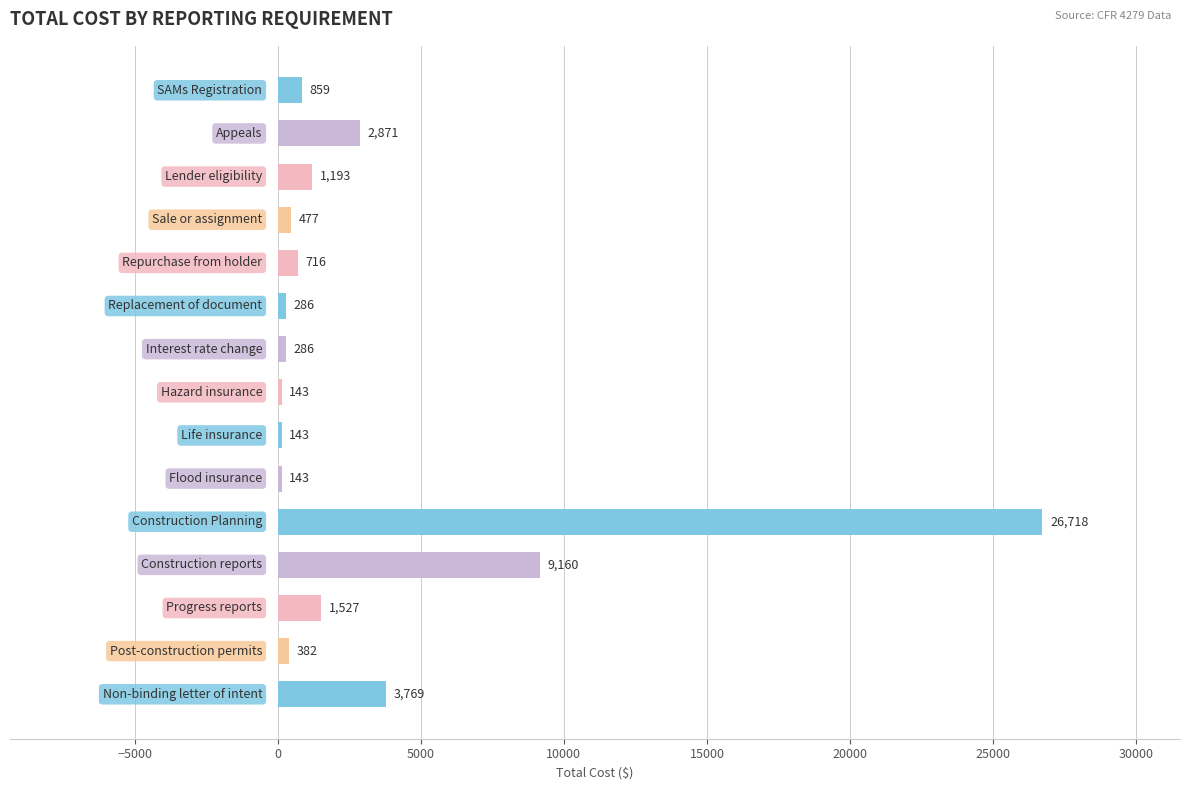

What is the average value?

3244.9